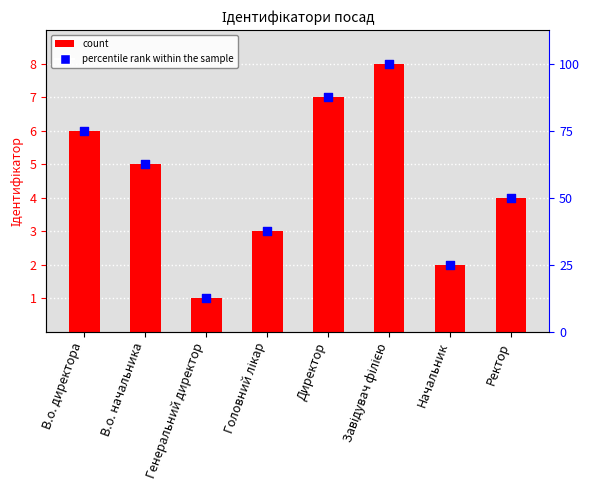

Which series reaches the maximum Y coordinate?

percentile rank